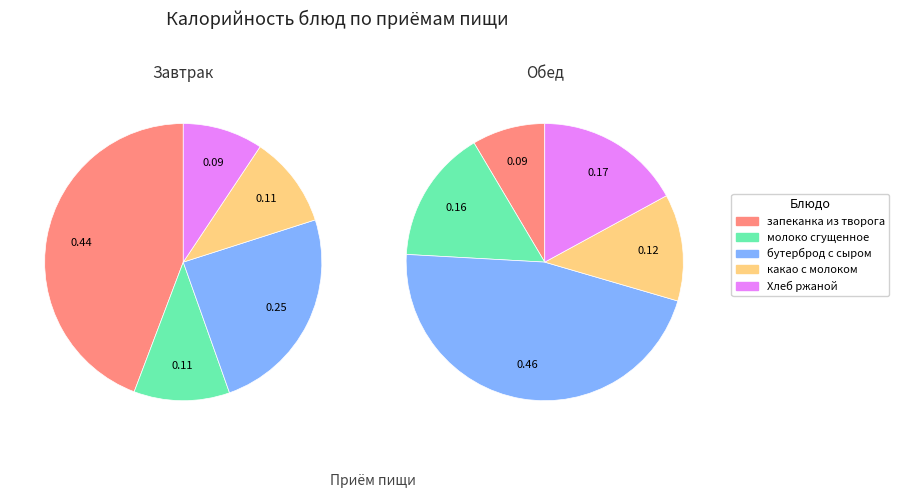

How much of the chart is everything except запеканка из творога?

55.8%